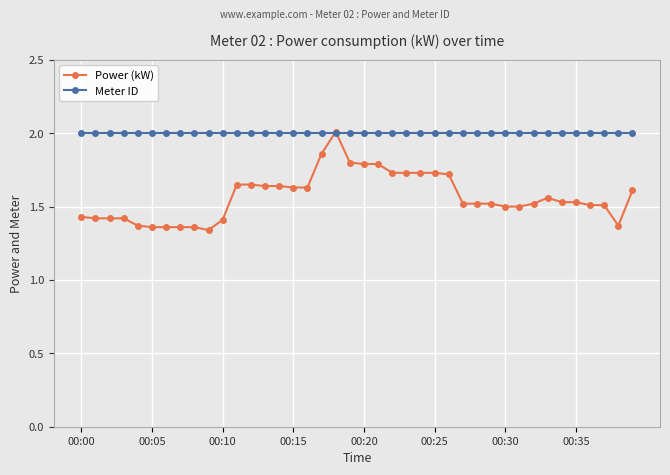

List the series in order of their overall mean, highest first.

Meter ID, Power (kW)